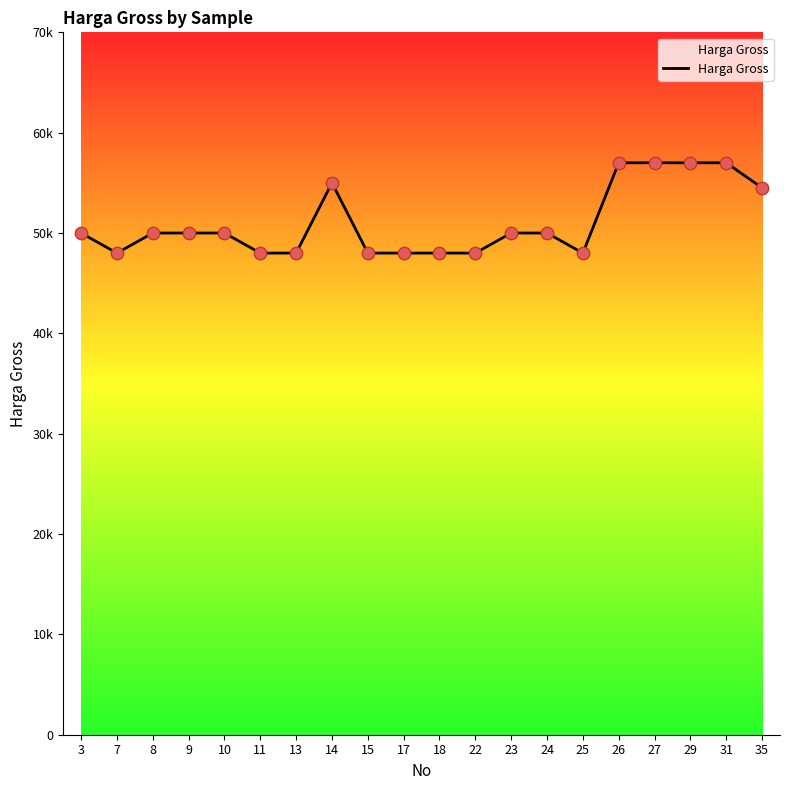

What is the change in value from 17 to 27?

+9000